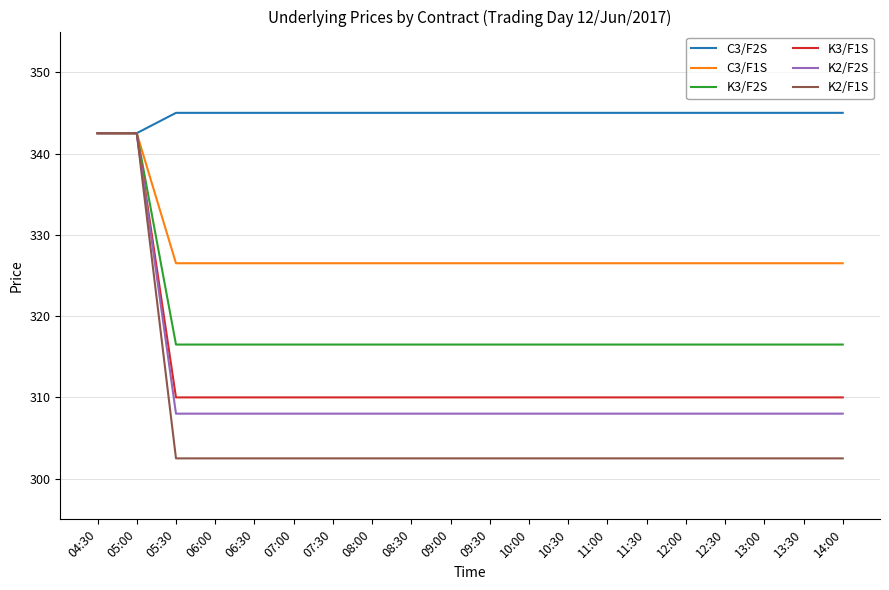

What are all the series names shown in the legend?

C3/F2S, C3/F1S, K3/F2S, K3/F1S, K2/F2S, K2/F1S